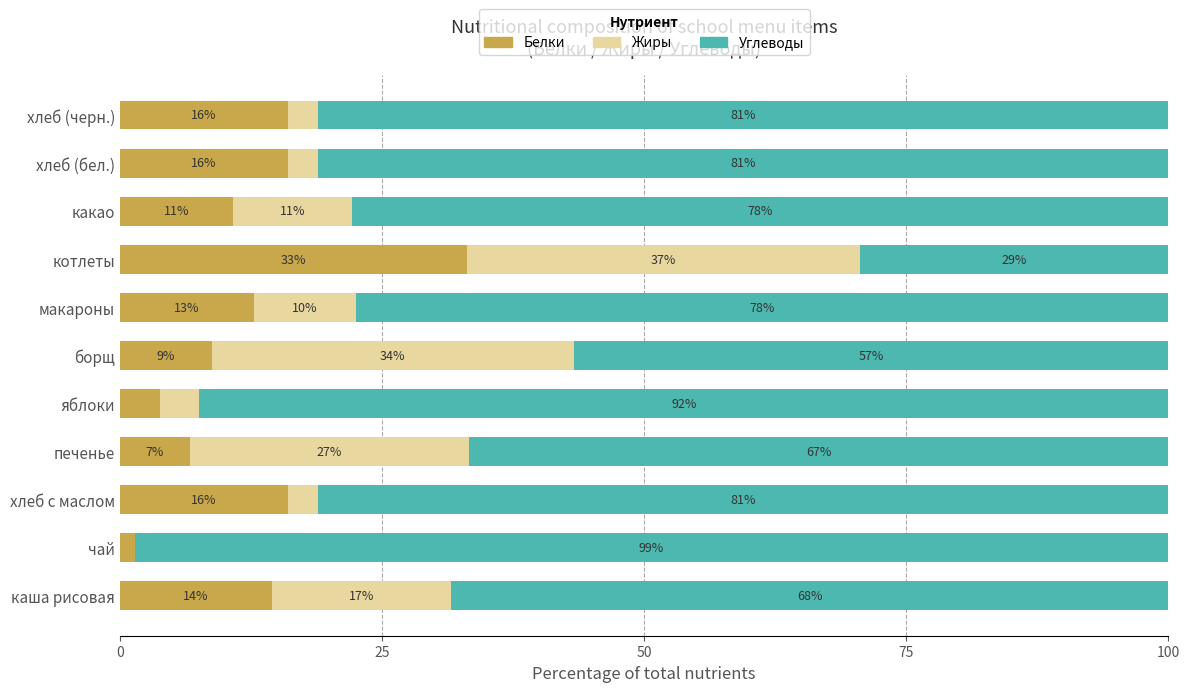

What is the total value across all series at какао?

100.0